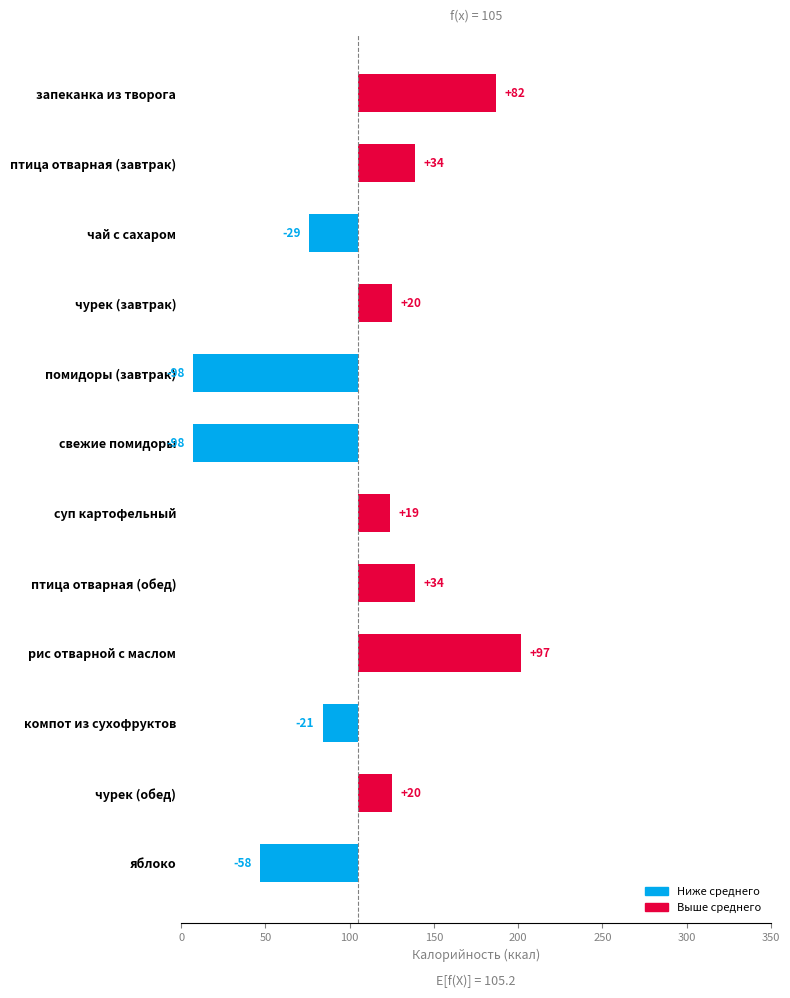

What is the difference between the values at птица отварная (завтрак) and яблоко?

92.0